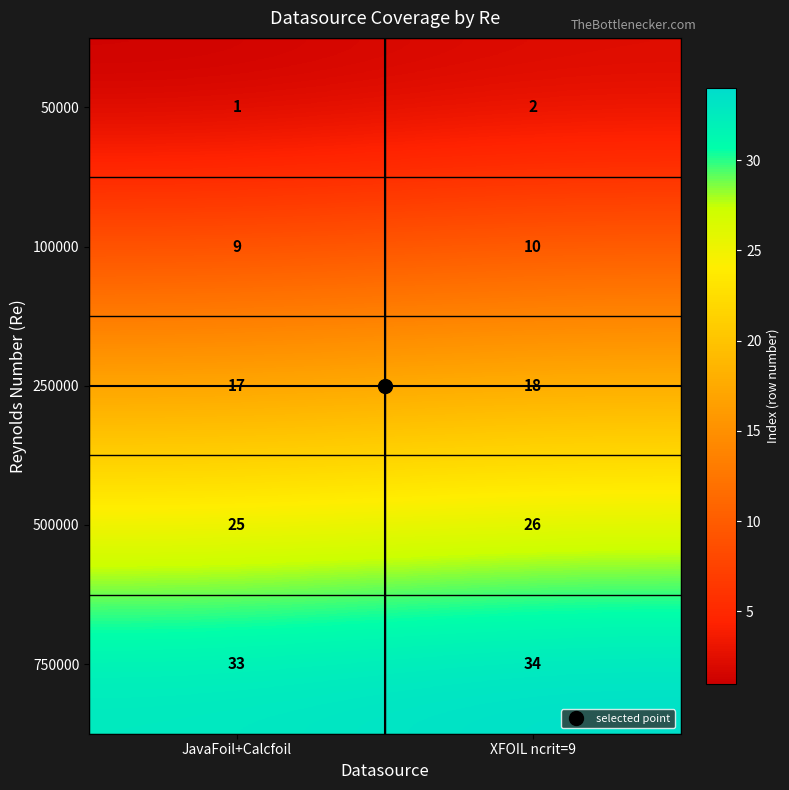

At which category does the chart reach its peak across all series?

XFOIL ncrit=9